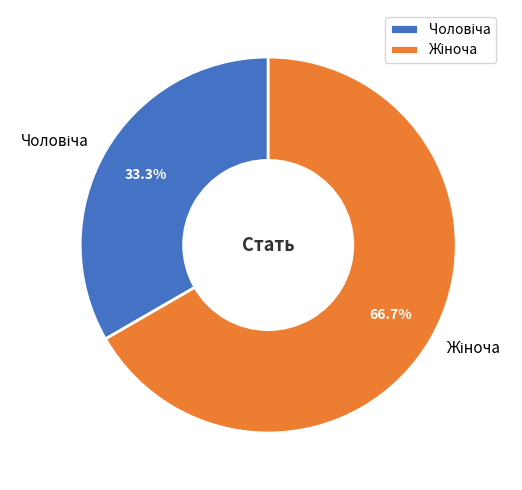

Does any single category account for the majority?

Yes